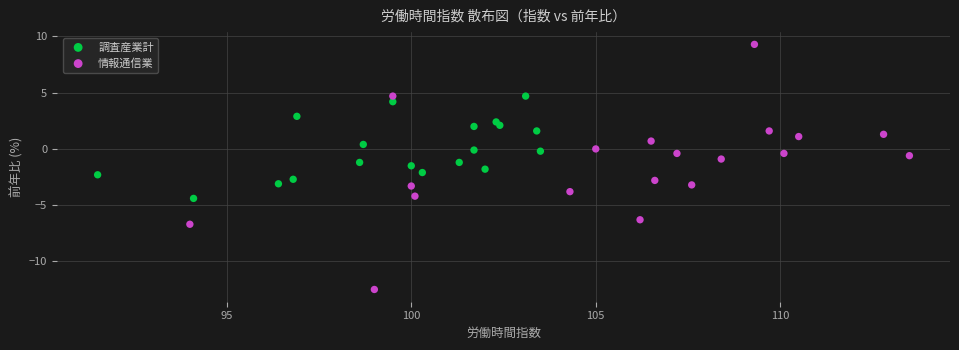

Which series reaches the maximum Y coordinate?

情報通信業